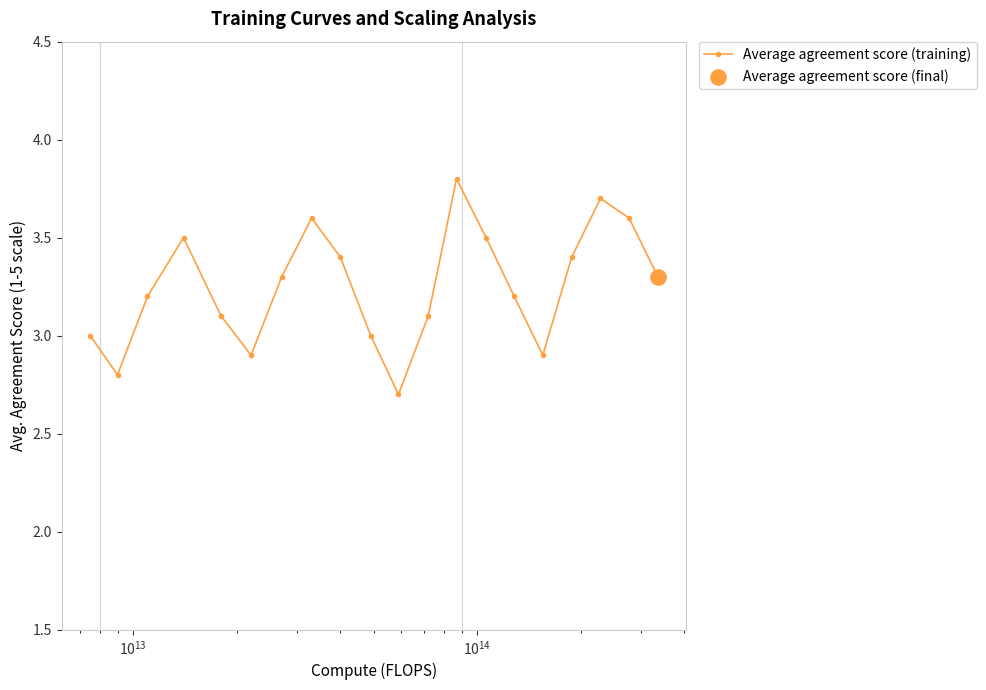

What is the value of the 11th point from the left?

2.7